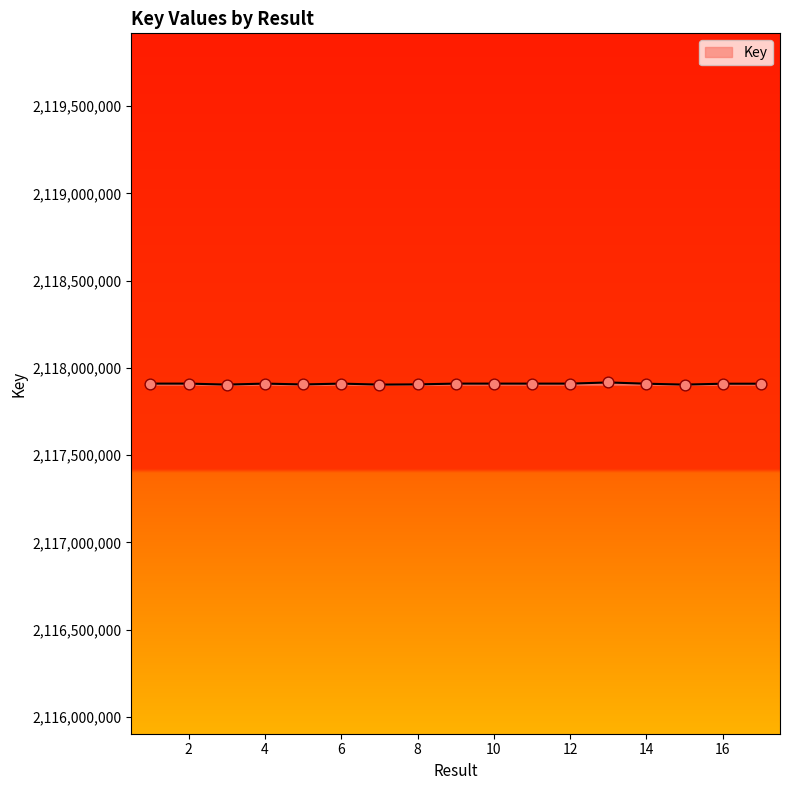

What is the greatest value displayed?

2117916443